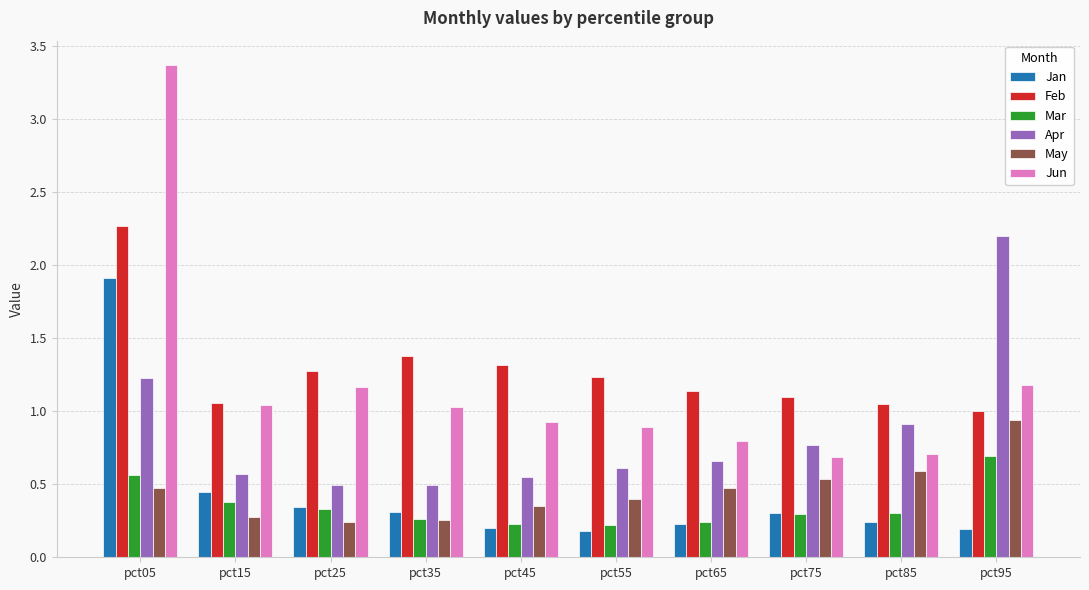

Are the bars grouped side by side (vs. stacked)?

Yes